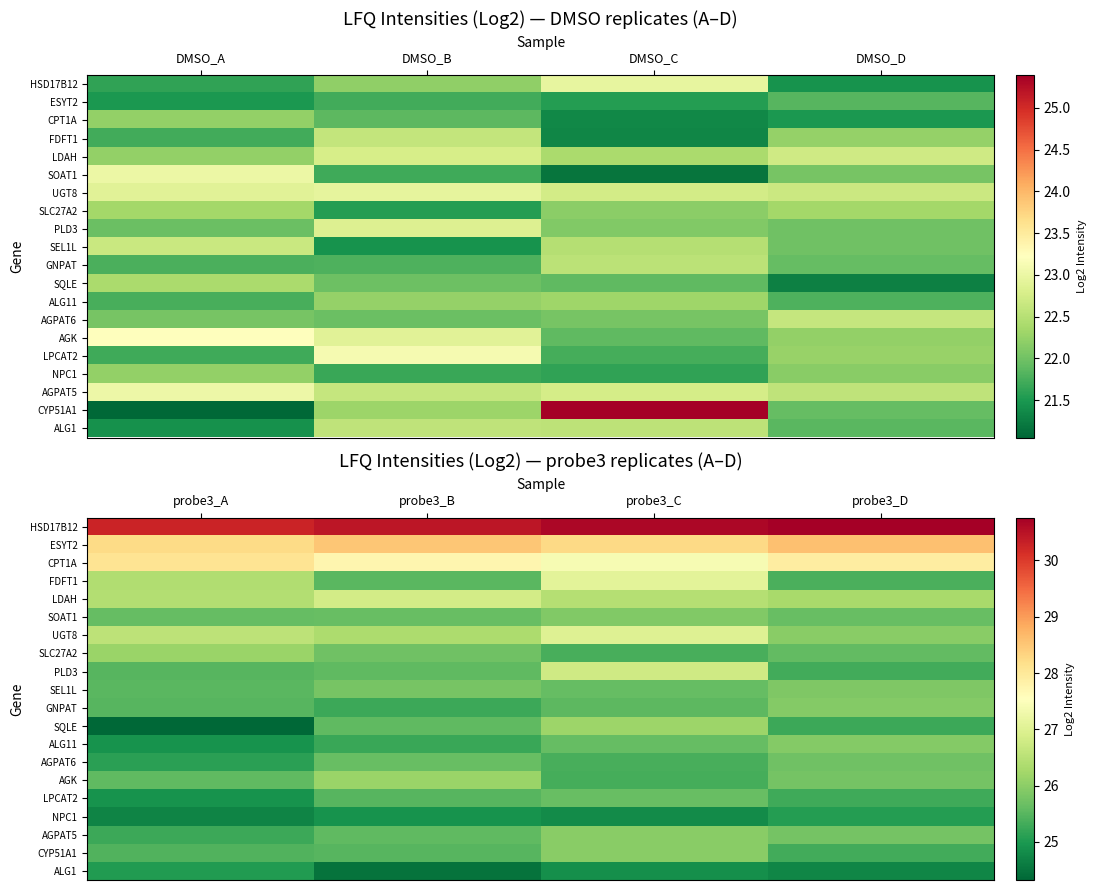

The value of NPC1 at probe3_C is 11.8. True or false?

False